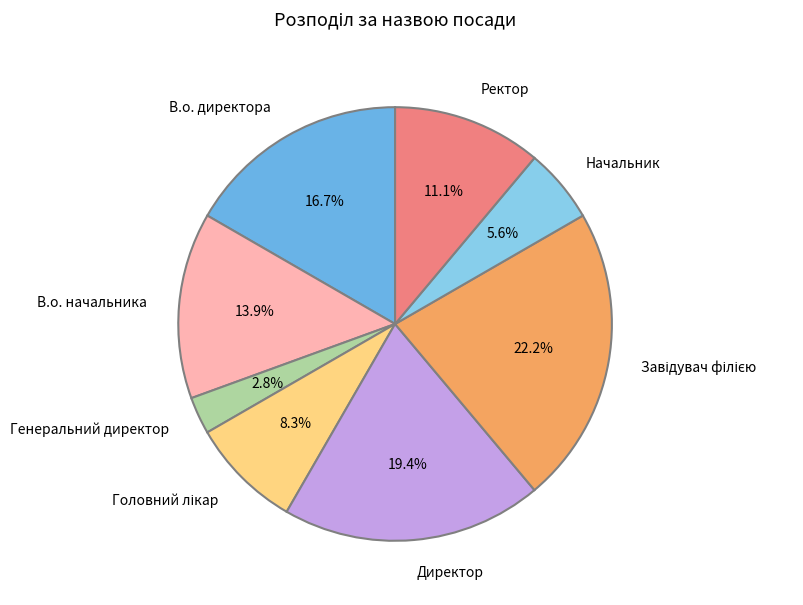

Is it true that Генеральний директор is 17% of the pie?

False